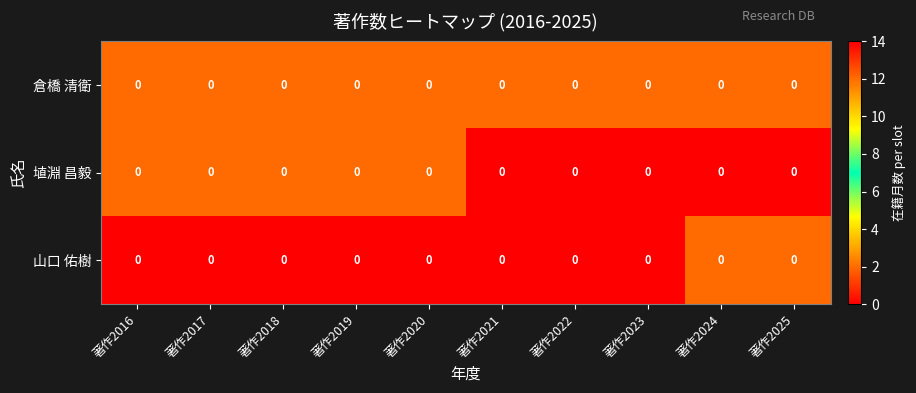

The value of 倉橋 清衛 at 著作2018 is 17. True or false?

False